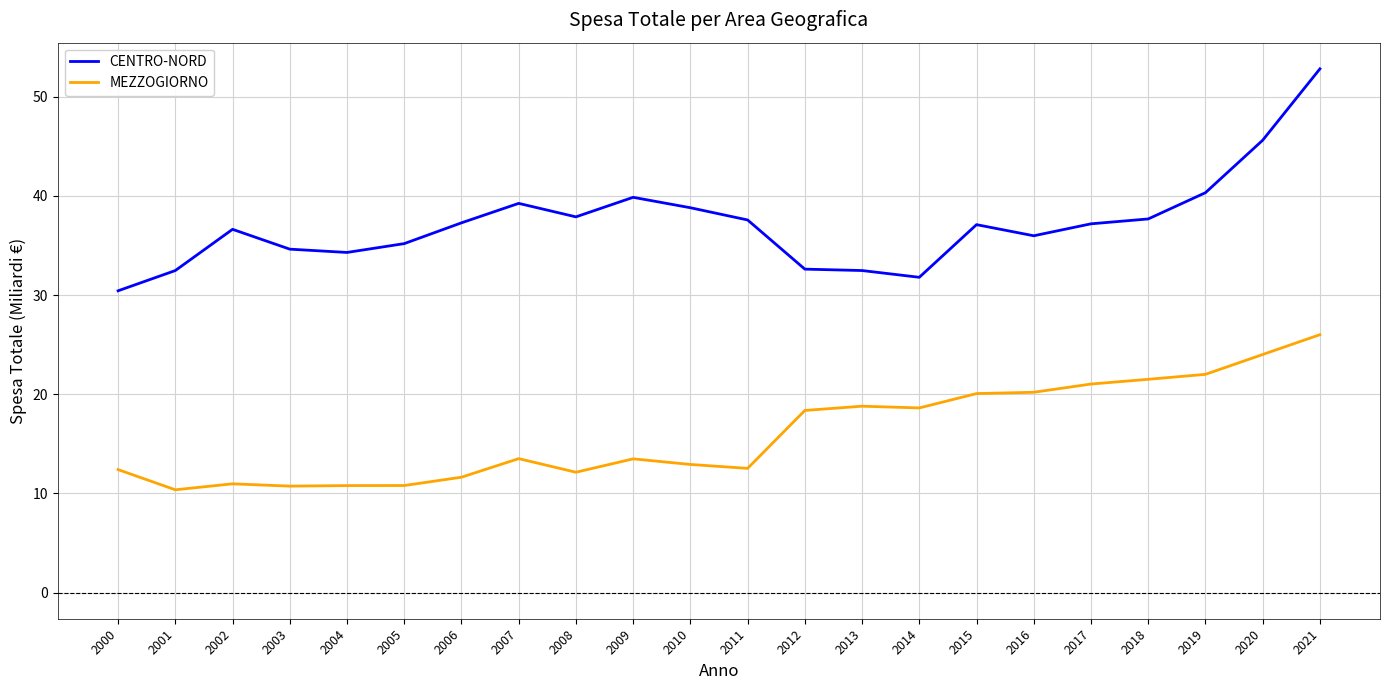

Which series has the largest range (max minus min)?

CENTRO-NORD